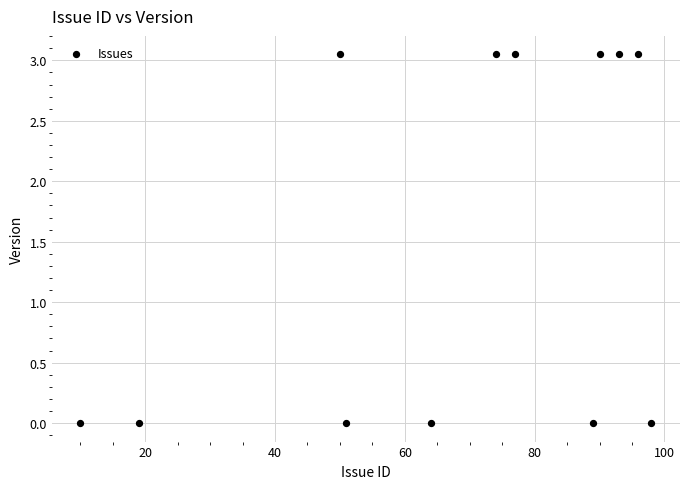

What is the average X value?

67.6